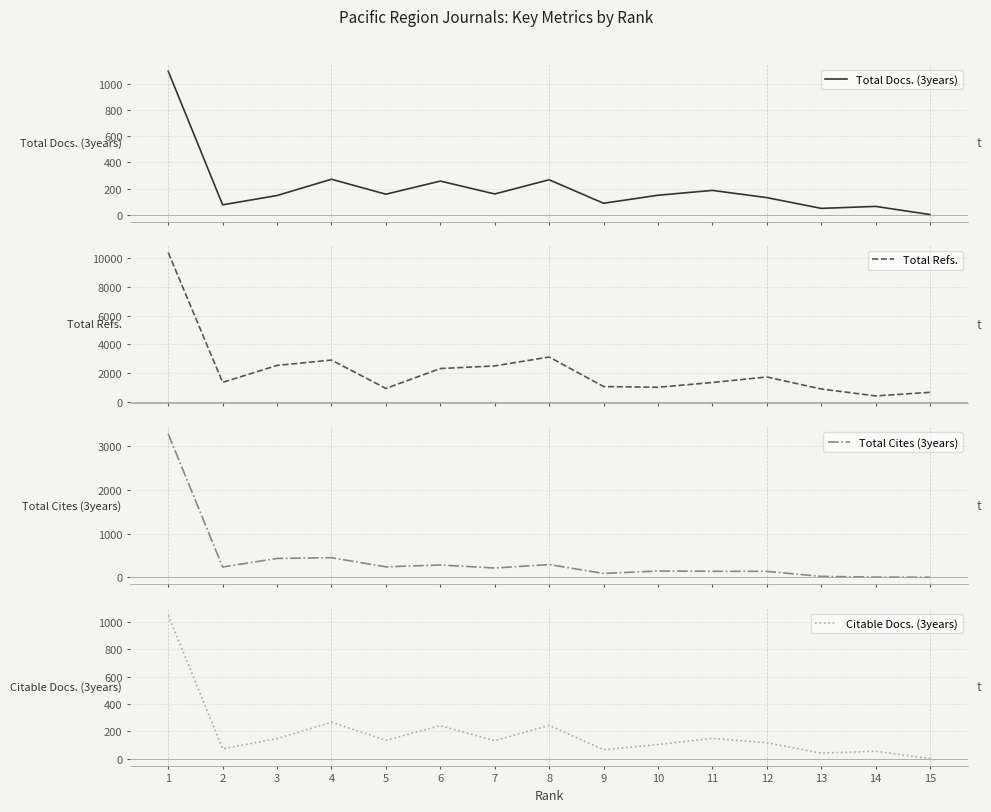

Rank the series by their maximum value, from lowest to highest.

Citable Docs. (3years), Total Docs. (3years), Total Cites (3years), Total Refs.